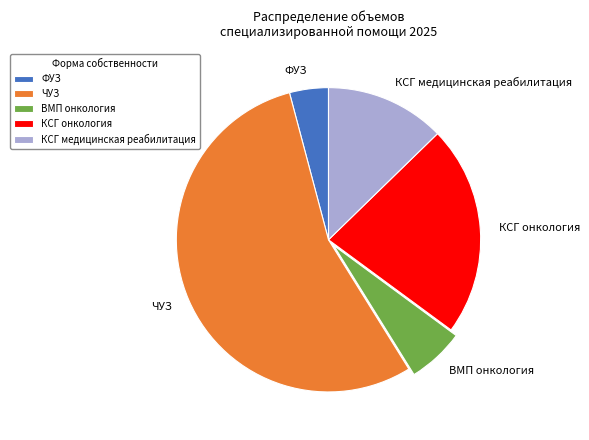

The ЧУЗ slice represents 63% of the pie. True or false?

False